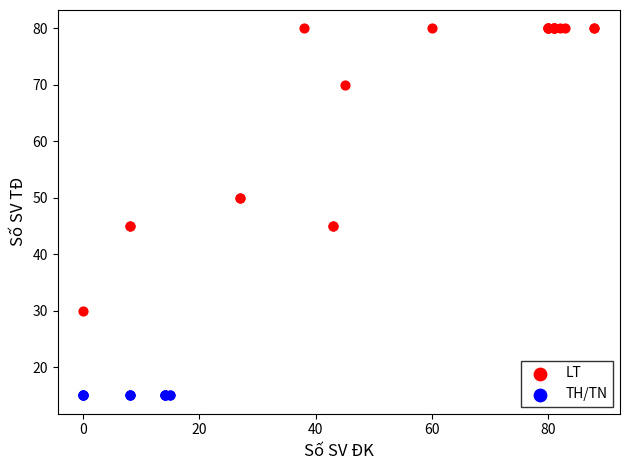

Which series reaches the maximum Y coordinate?

LT